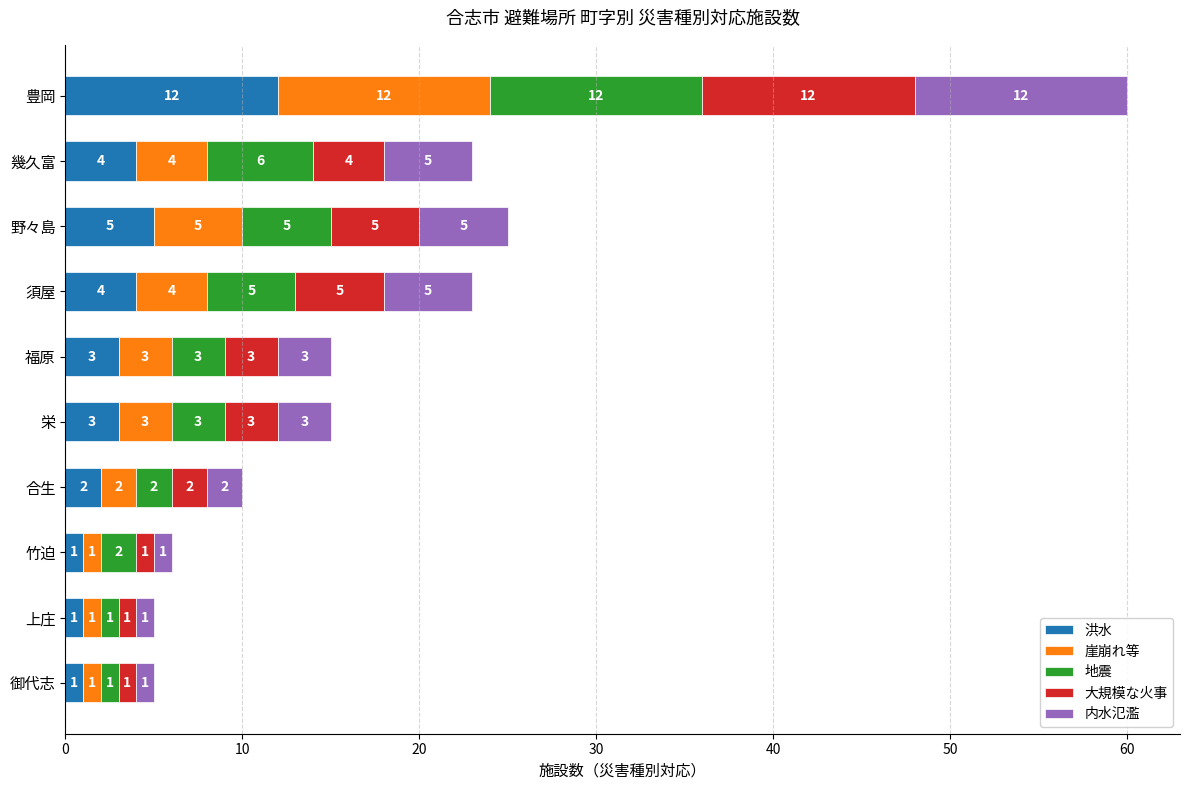

What is the sum of the 洪水 values at 福原 and 野々島?

8